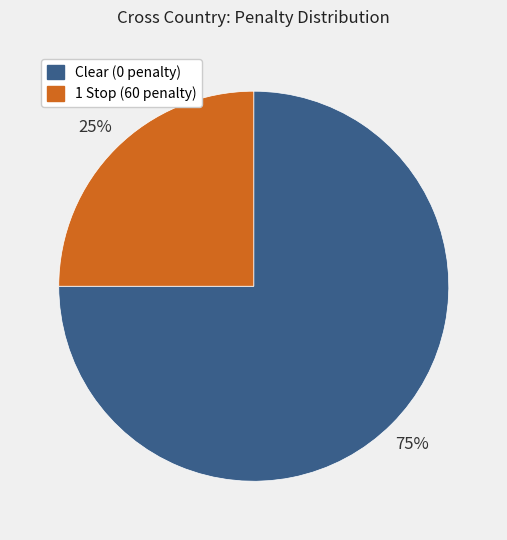

Which slice represents more than half of the pie?

Clear (0 penalty)